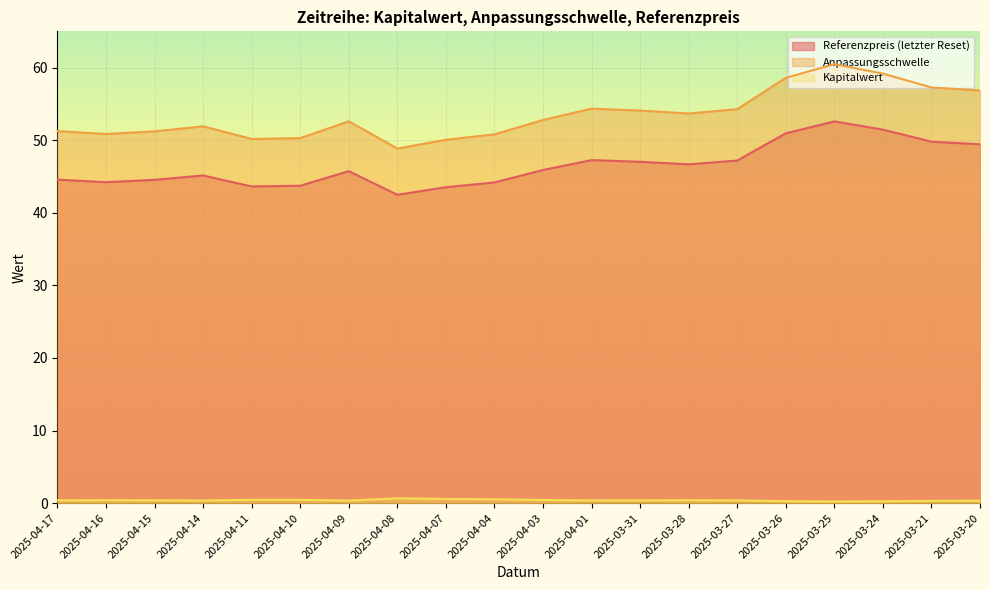

What position from the left is 2025-04-09?

7